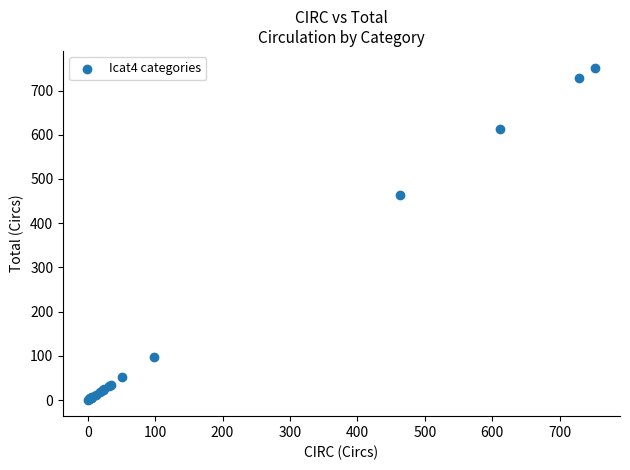

What Y value in the scatter plot is closest to 376?

463